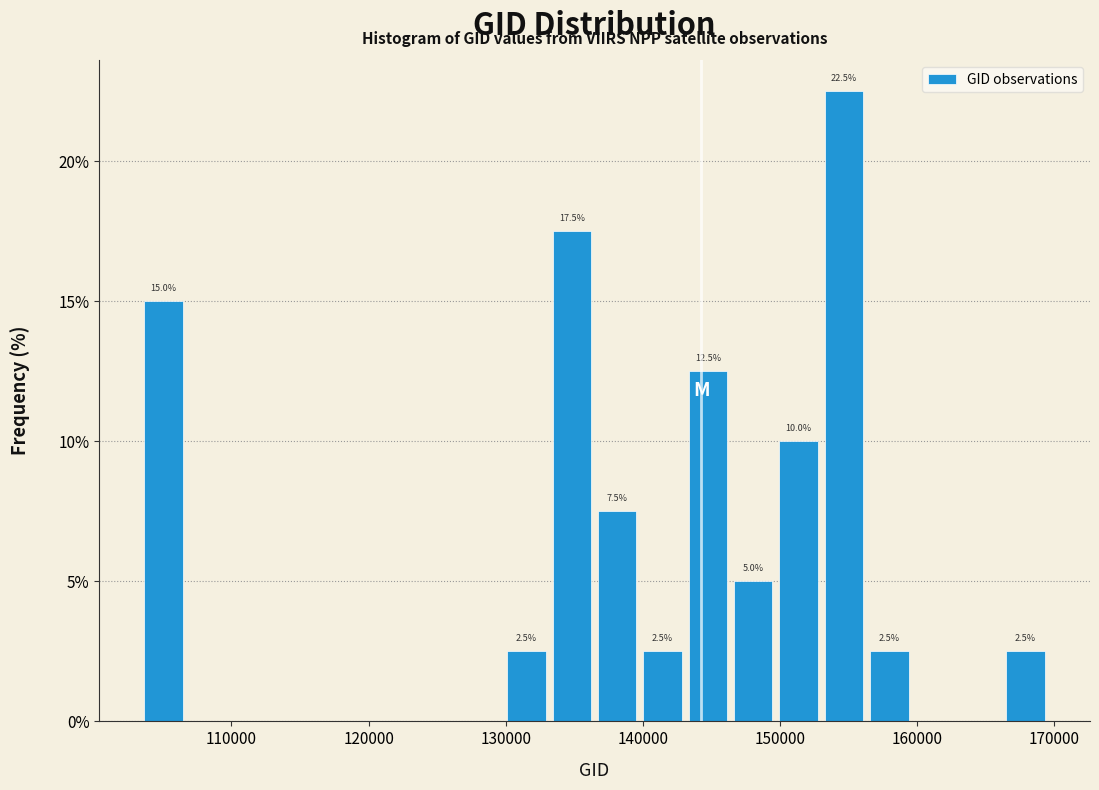

Read against the x-axis, roughly where is the centre of the tallest bar?

155000